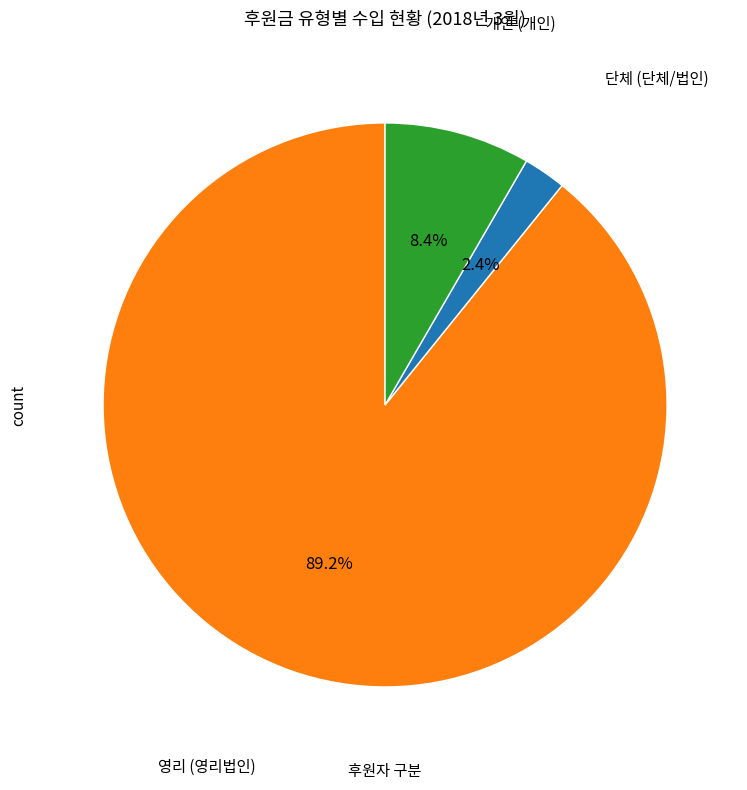

Is there any slice that represents more than half of the pie?

Yes